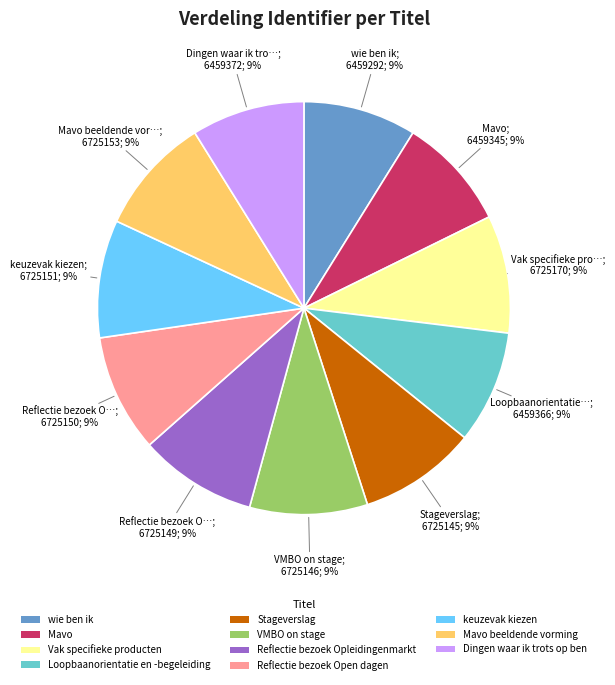

To the nearest percent, what portion does Reflectie bezoek Opleidingenmarkt represent?

9%